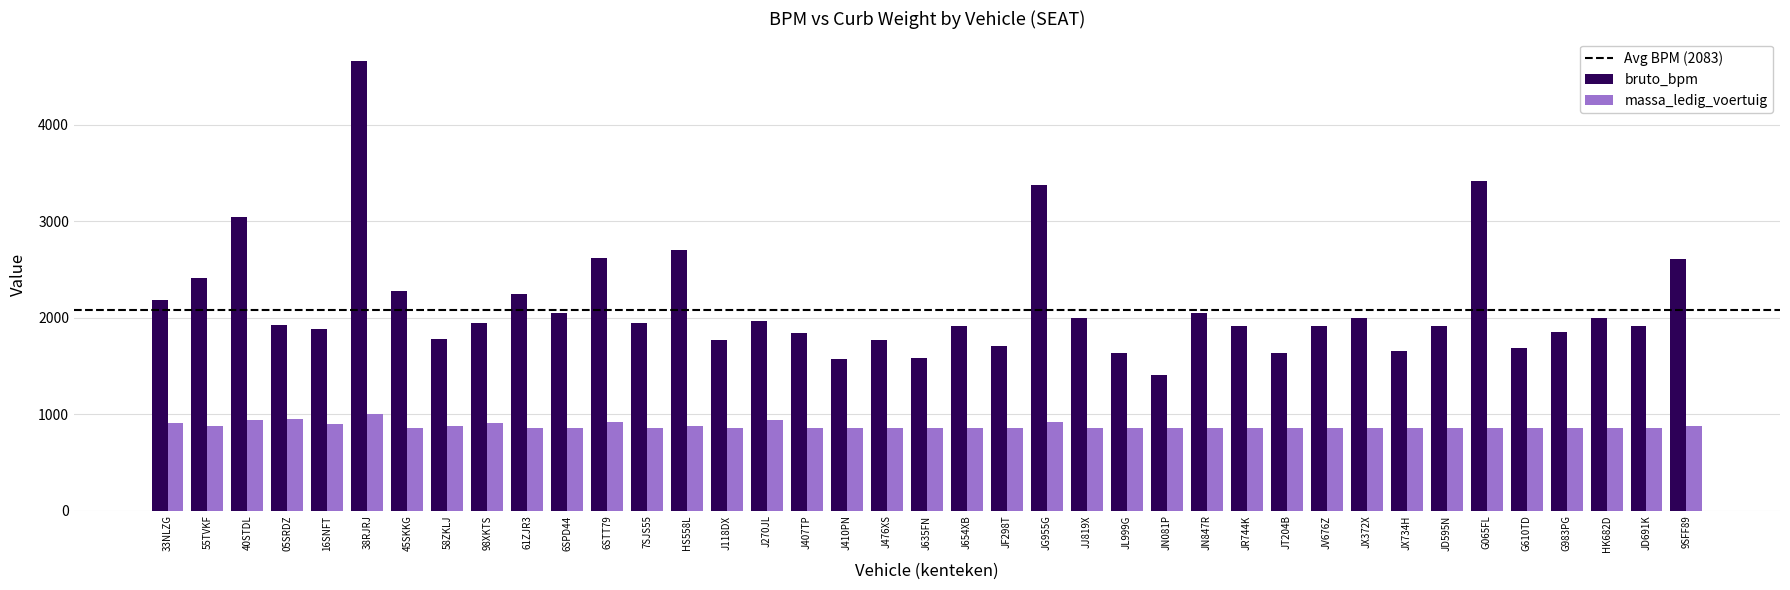

At which category is the sum across all series the highest?

38RJRJ